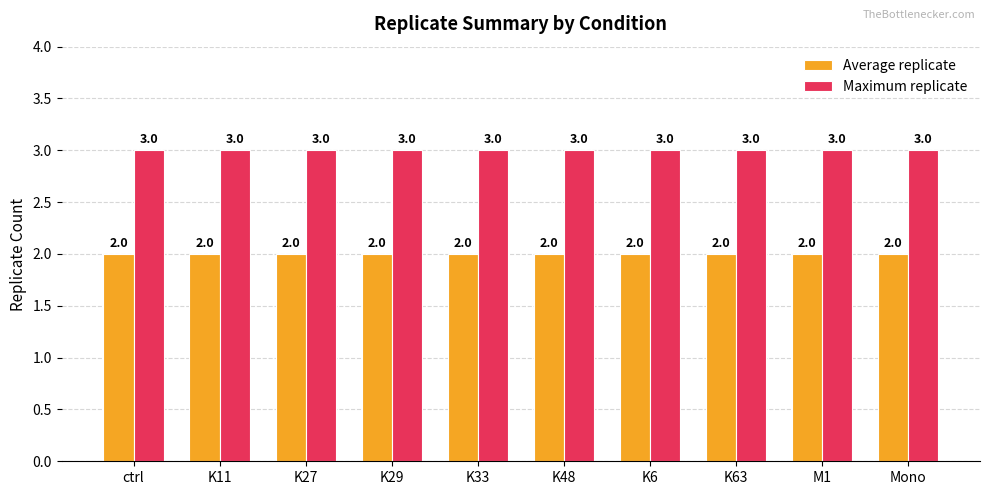

How many categories are shown in the chart?

10